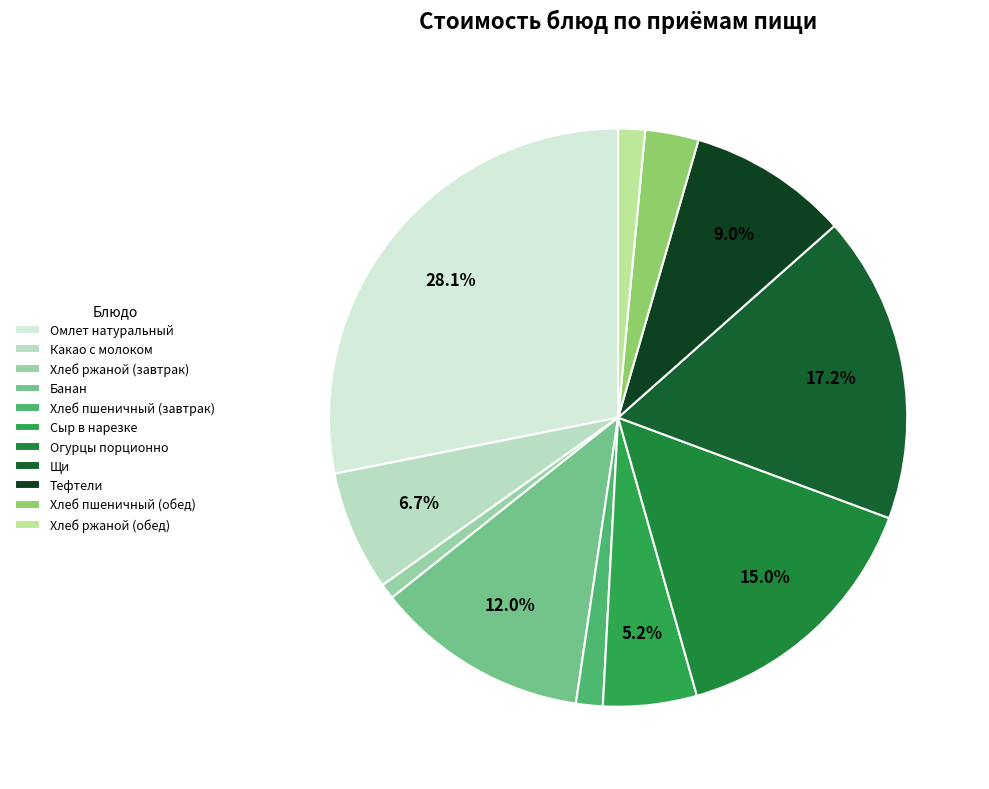

Which category has the smallest portion of the pie?

Хлеб ржаной (завтрак)